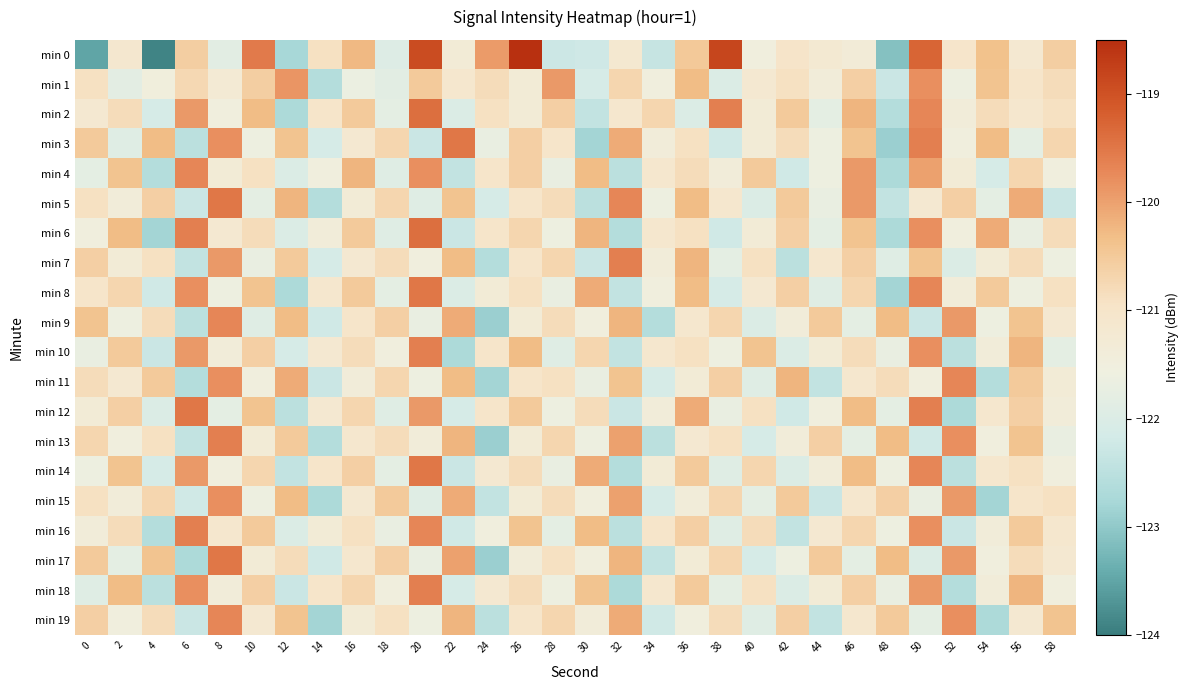

At how many categories does at least one series exceed -121?

30